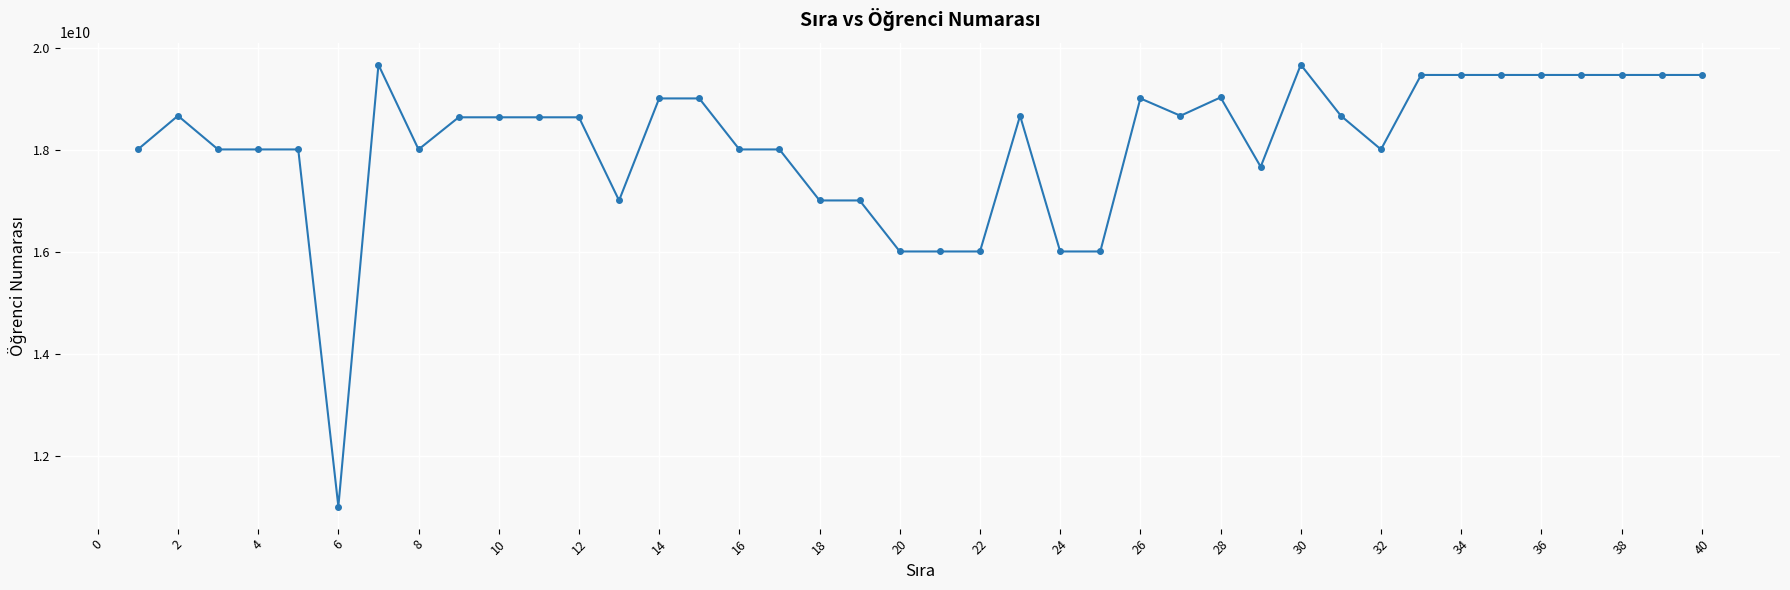

What is the value of the 20th point from the left?

16010308034